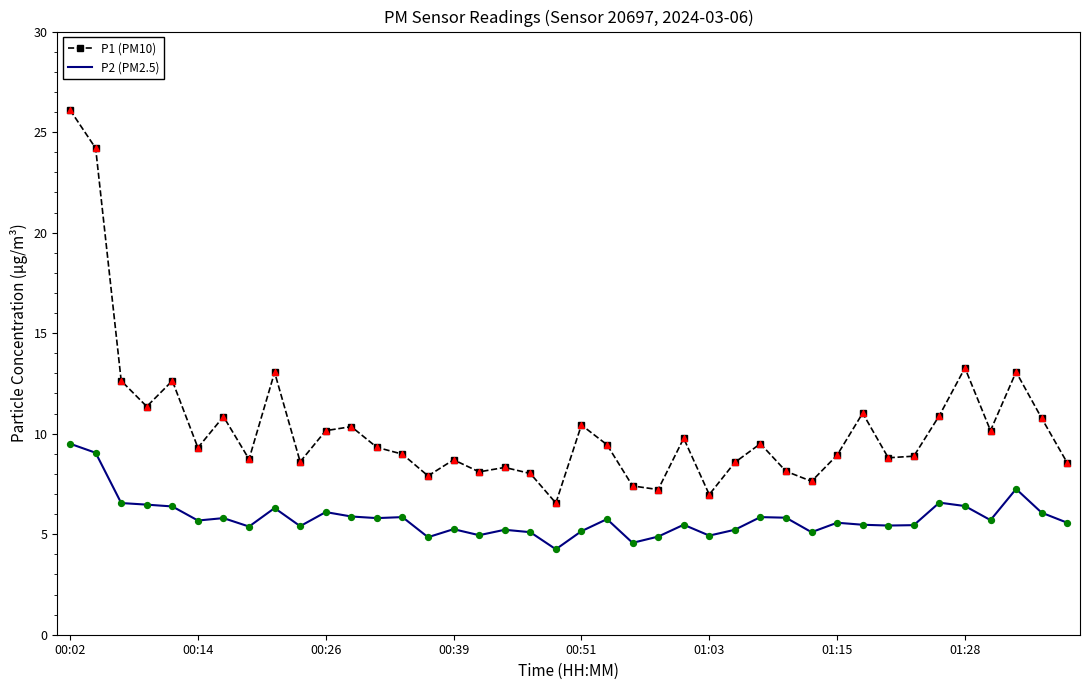

Which series has the largest total across all categories?

P1 (PM10)